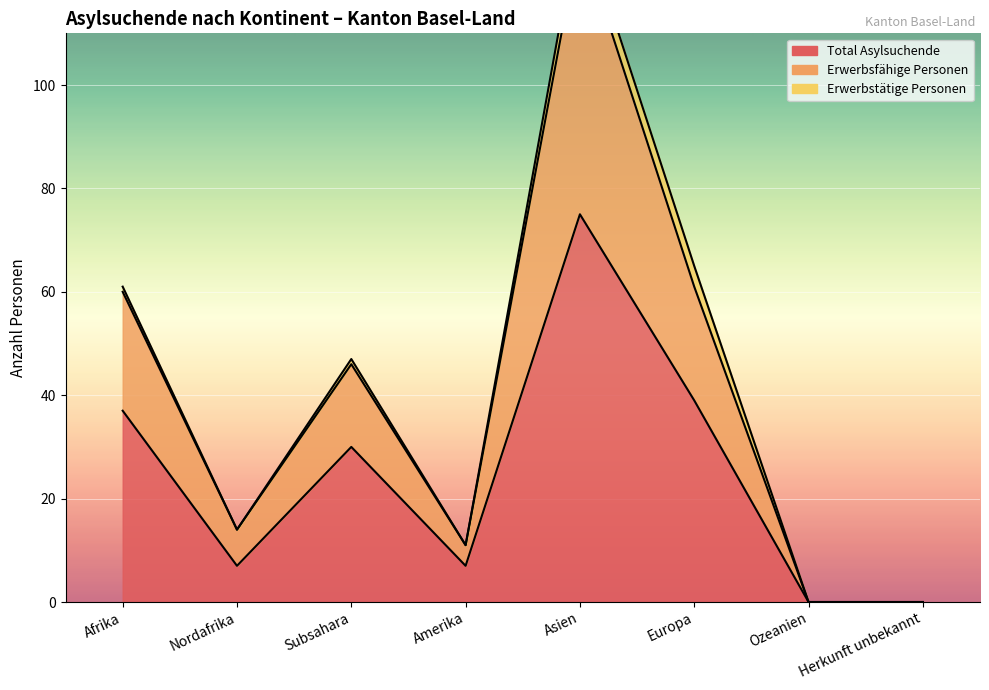

How many values in the Total Asylsuchende series exceed 30?

3